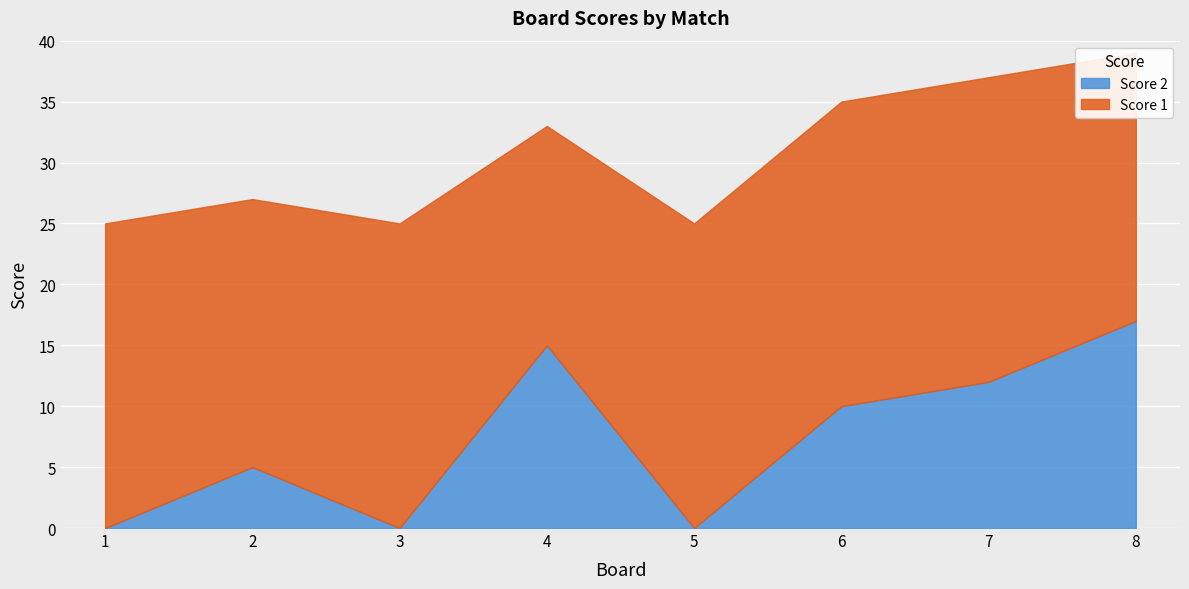

What is the value of the Score 1 point at the 4th from the left?

18